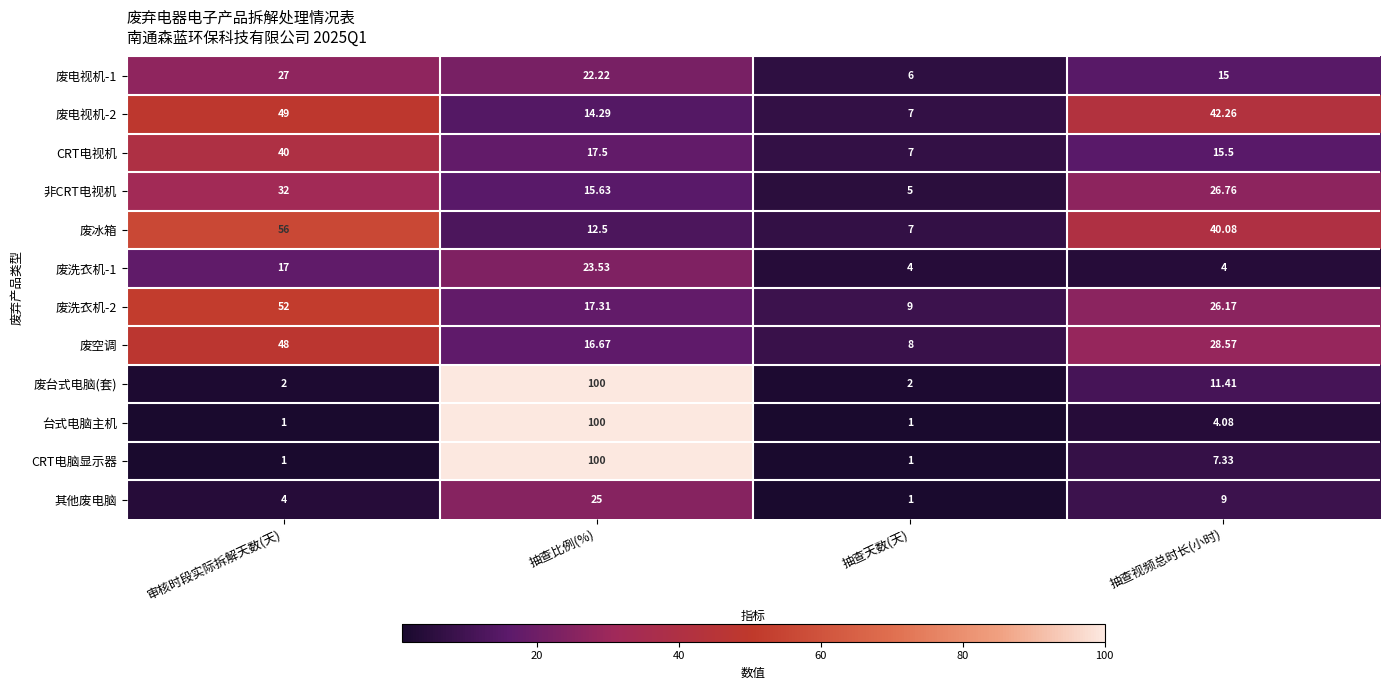

Between 审核时段实际拆解天数(天) and 抽查天数(天), which series saw the biggest shift?

废冰箱